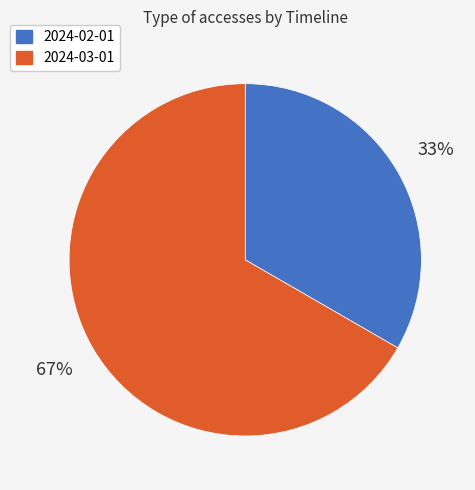

True or false: 2024-02-01 accounts for 33% of the total.

True